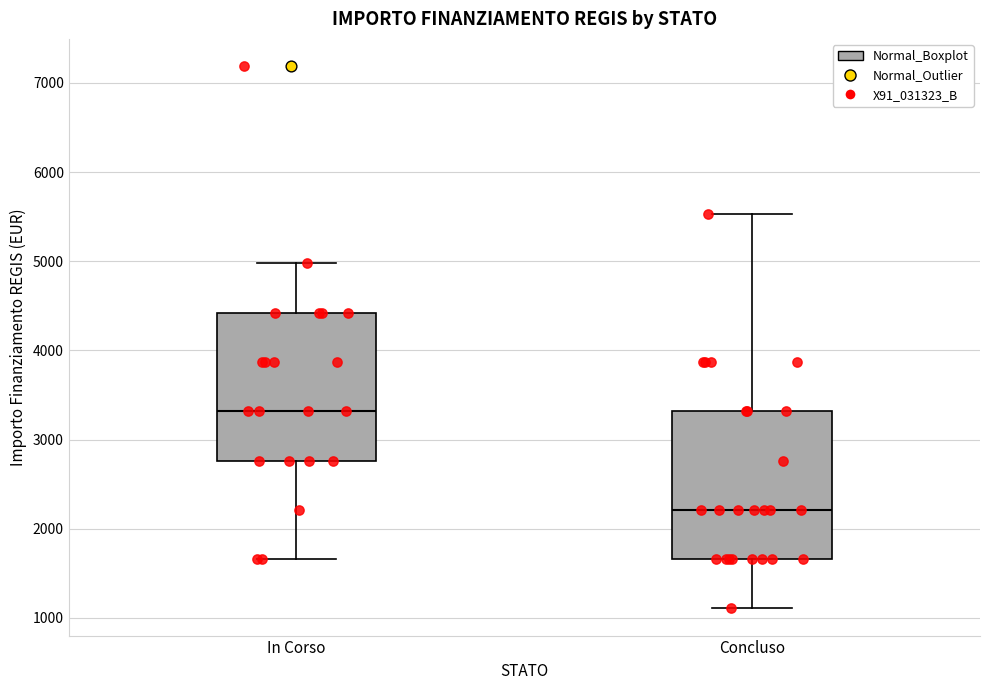

Which box's median line is the lowest?

Concluso